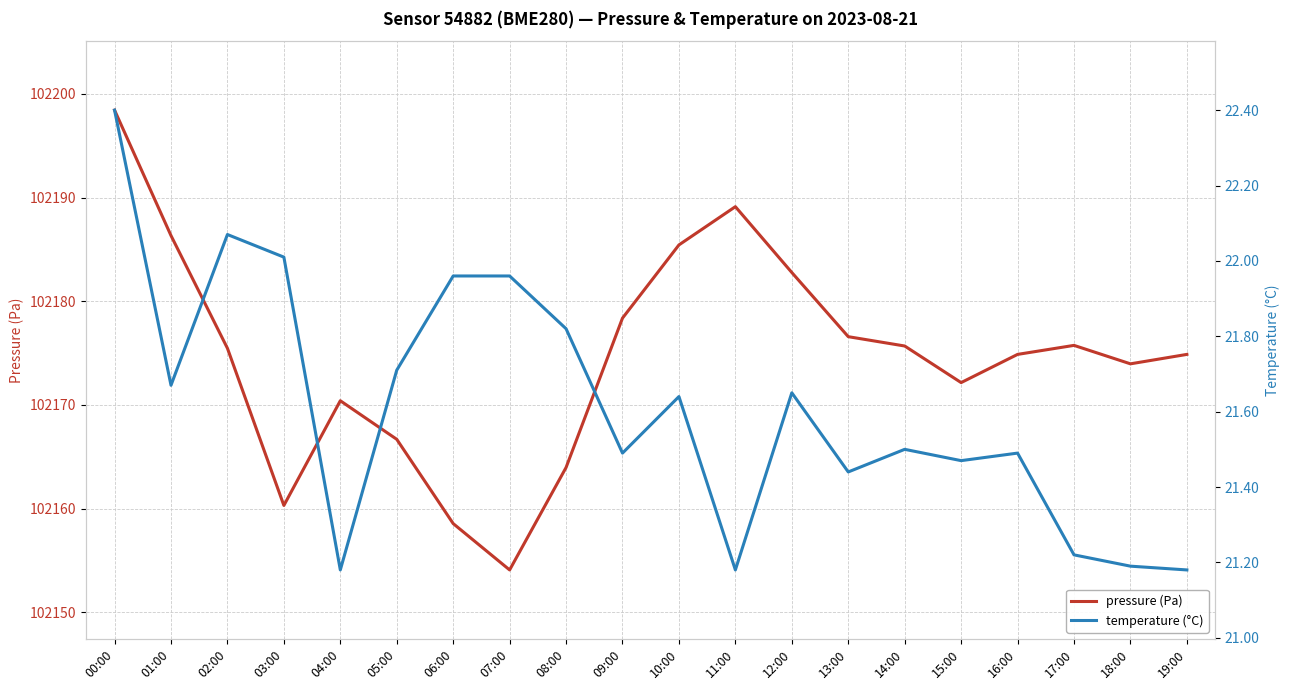

What is the value of the temperature (°C) point at the 14th from the left?

21.4